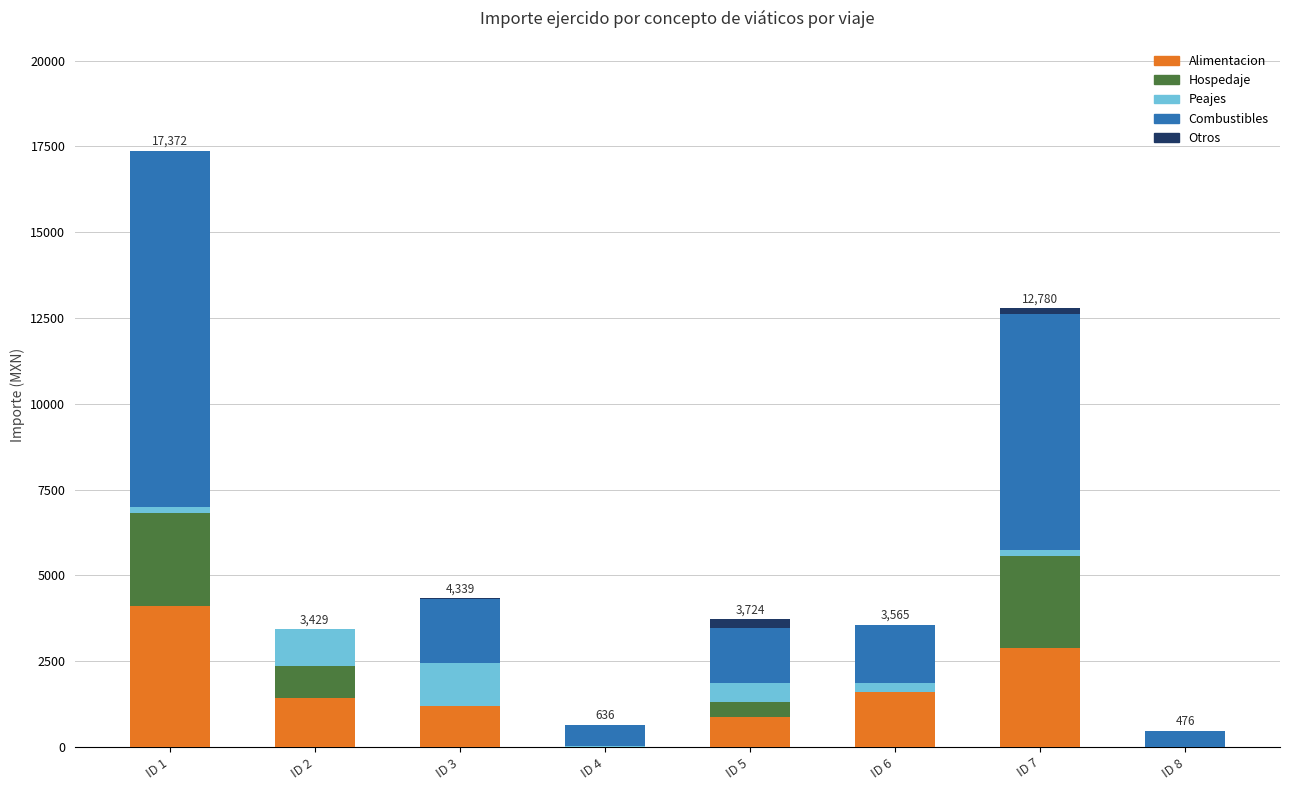

Which category has the highest value in the Alimentacion series?

ID 1